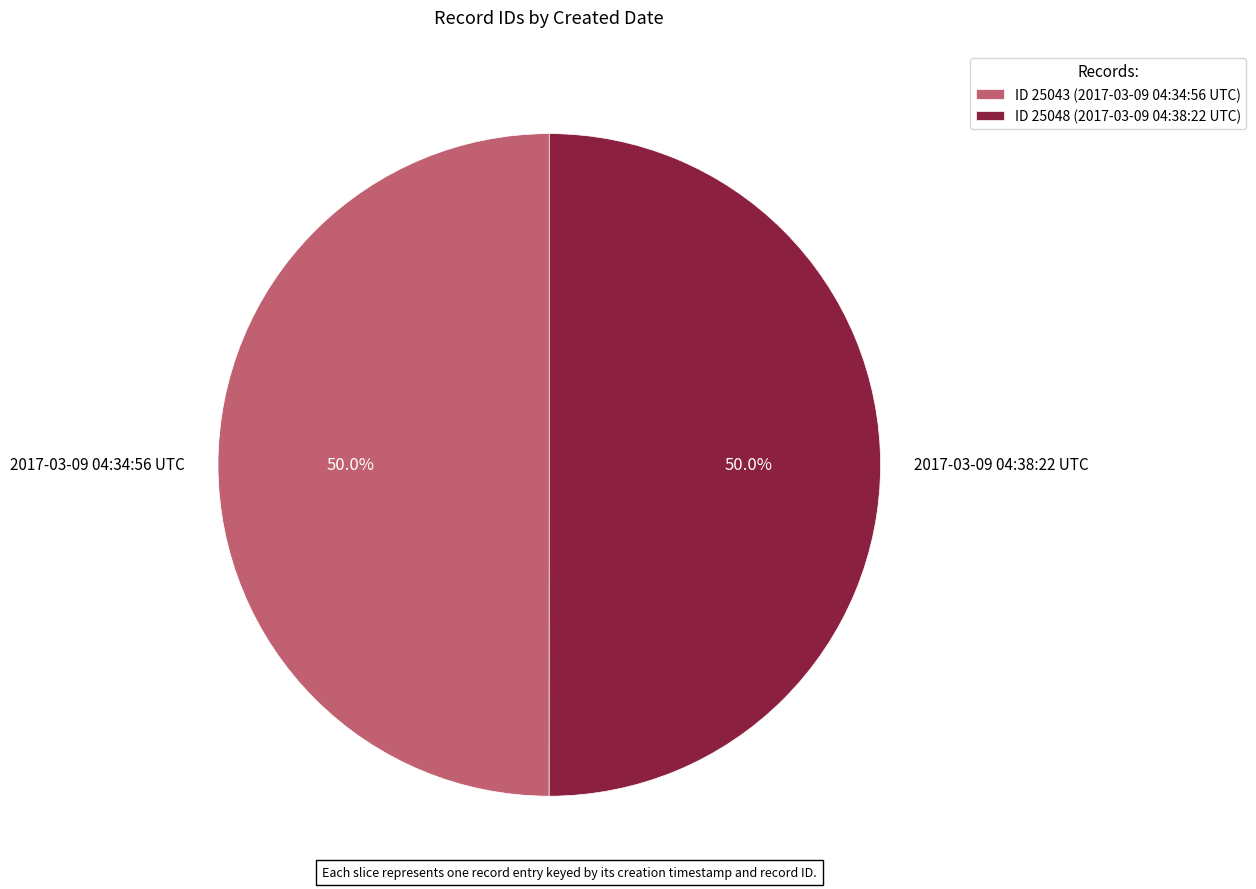

To the nearest percent, what portion does 2017-03-09 04:38:22 UTC represent?

50%